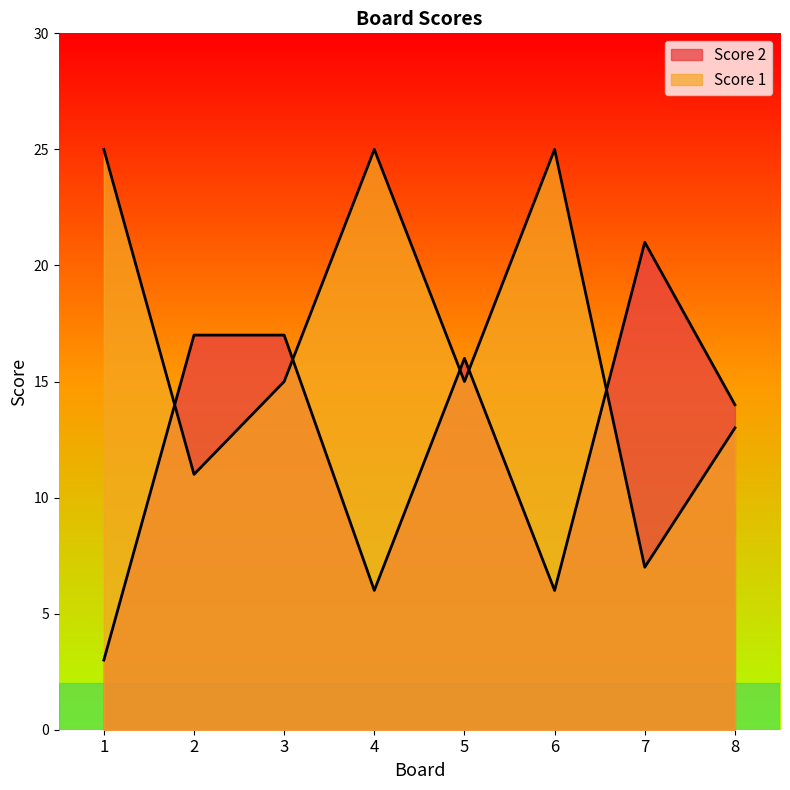

What are all the series names shown in the legend?

Score 1, Score 2